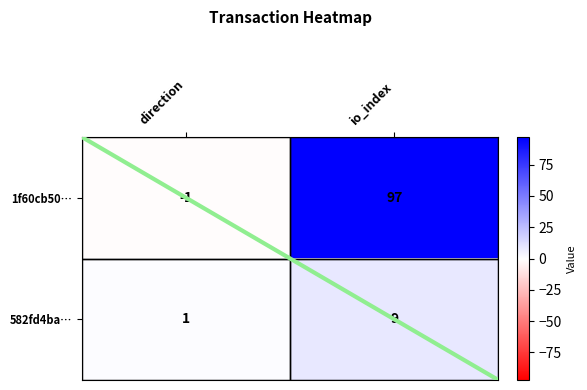

Where is 1f60cb50… nearest to the value 48?

direction